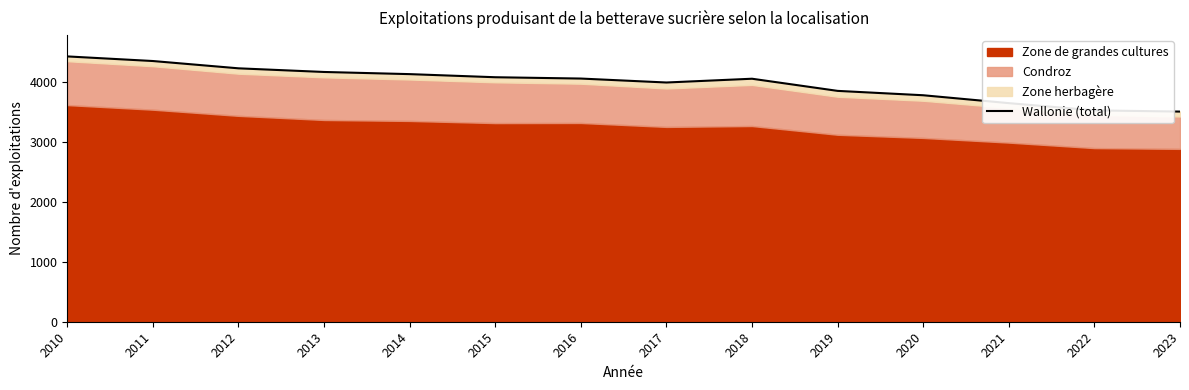

Reading left to right, list all the values displayed in this chart.

4434	4357	4235	4174	4138	4086	4064	3998	4061	3858	3785	3653	3532	3512